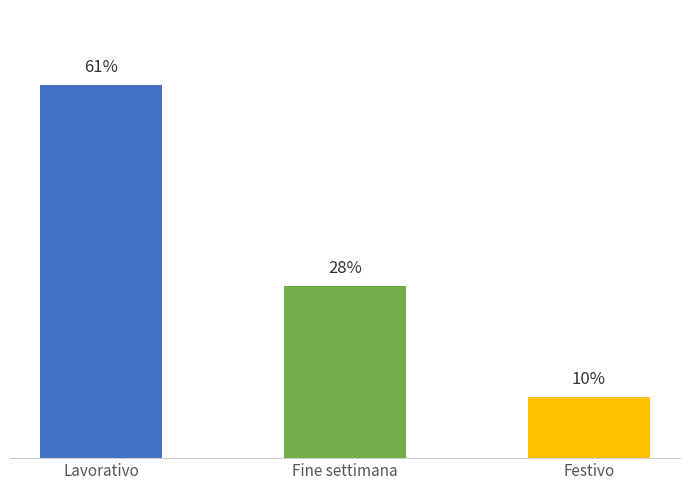

Which has a higher value, Fine settimana or Festivo?

Fine settimana